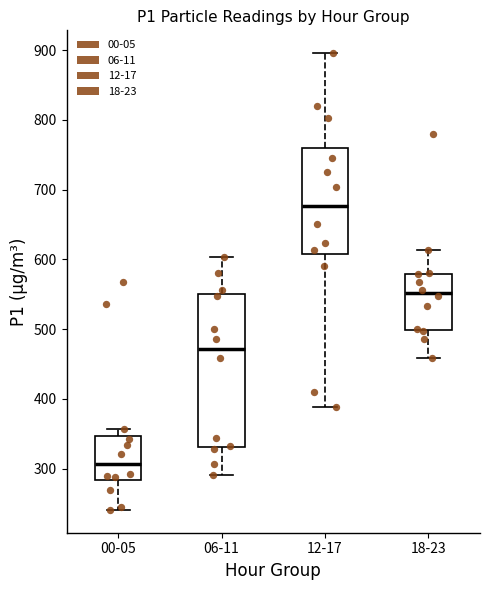

Reading left to right, read every box against the y-axis: the position of its median line, the range the box covers, and the ends of its whiskers. The values are not printed on the chart, so give them approximately, as read against the axis.

00-05: median 310, box 280 to 350, whiskers 240 to 360
06-11: median 470, box 330 to 550, whiskers 290 to 600
12-17: median 680, box 610 to 760, whiskers 390 to 900
18-23: median 550, box 500 to 580, whiskers 460 to 610